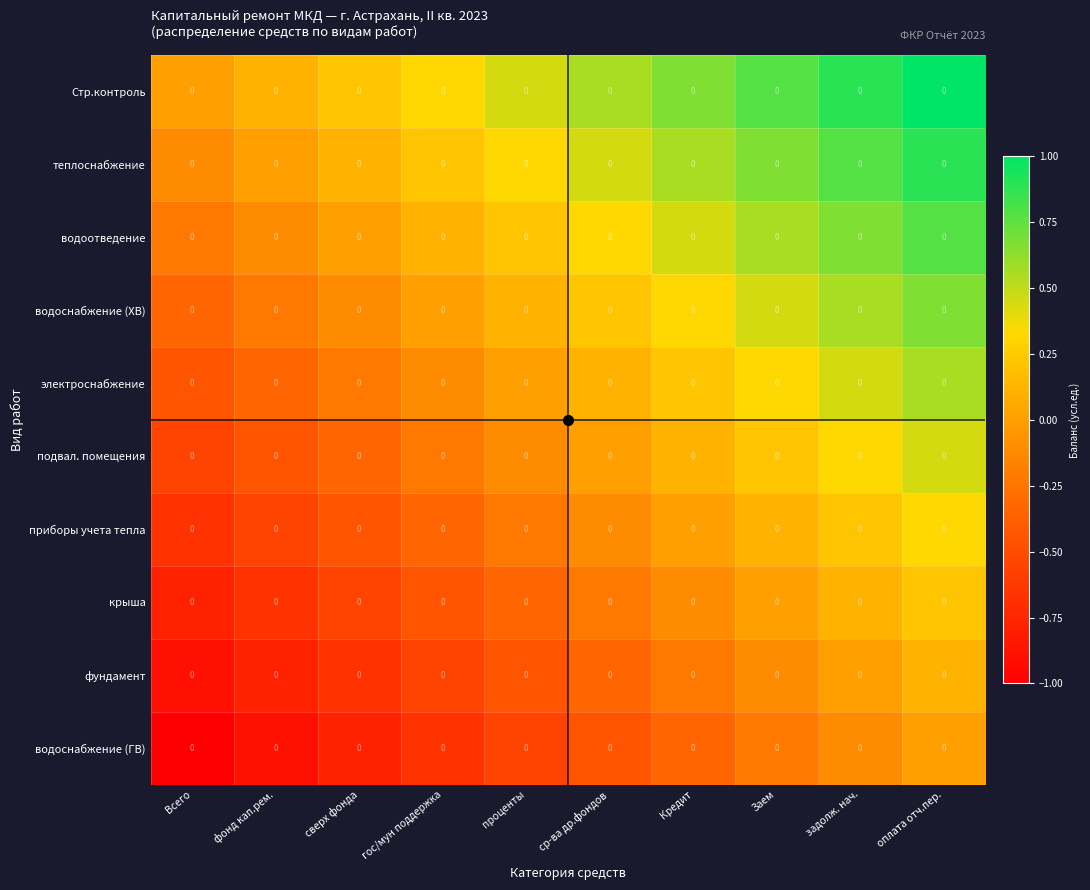

Reading left to right, what are all the values shown in this chart?

Стр.контроль: Всего=0.0	фонд кап.рем.=0.0	сверх фонда=0.0	гос/мун поддержка=0.0	проценты=0.0	ср-ва др.фондов=0.0	Кредит=0.0	Заем=0.0	задолж. нач.=0.0	оплата отч.пер.=0.0
теплоснабжение: Всего=0.0	фонд кап.рем.=0.0	сверх фонда=0.0	гос/мун поддержка=0.0	проценты=0.0	ср-ва др.фондов=0.0	Кредит=0.0	Заем=0.0	задолж. нач.=0.0	оплата отч.пер.=0.0
водоотведение: Всего=0.0	фонд кап.рем.=0.0	сверх фонда=0.0	гос/мун поддержка=0.0	проценты=0.0	ср-ва др.фондов=0.0	Кредит=0.0	Заем=0.0	задолж. нач.=0.0	оплата отч.пер.=0.0
водоснабжение (ХВ): Всего=0.0	фонд кап.рем.=0.0	сверх фонда=0.0	гос/мун поддержка=0.0	проценты=0.0	ср-ва др.фондов=0.0	Кредит=0.0	Заем=0.0	задолж. нач.=0.0	оплата отч.пер.=0.0
электроснабжение: Всего=0.0	фонд кап.рем.=0.0	сверх фонда=0.0	гос/мун поддержка=0.0	проценты=0.0	ср-ва др.фондов=0.0	Кредит=0.0	Заем=0.0	задолж. нач.=0.0	оплата отч.пер.=0.0
подвал. помещения: Всего=0.0	фонд кап.рем.=0.0	сверх фонда=0.0	гос/мун поддержка=0.0	проценты=0.0	ср-ва др.фондов=0.0	Кредит=0.0	Заем=0.0	задолж. нач.=0.0	оплата отч.пер.=0.0
приборы учета тепла: Всего=0.0	фонд кап.рем.=0.0	сверх фонда=0.0	гос/мун поддержка=0.0	проценты=0.0	ср-ва др.фондов=0.0	Кредит=0.0	Заем=0.0	задолж. нач.=0.0	оплата отч.пер.=0.0
крыша: Всего=0.0	фонд кап.рем.=0.0	сверх фонда=0.0	гос/мун поддержка=0.0	проценты=0.0	ср-ва др.фондов=0.0	Кредит=0.0	Заем=0.0	задолж. нач.=0.0	оплата отч.пер.=0.0
фундамент: Всего=0.0	фонд кап.рем.=0.0	сверх фонда=0.0	гос/мун поддержка=0.0	проценты=0.0	ср-ва др.фондов=0.0	Кредит=0.0	Заем=0.0	задолж. нач.=0.0	оплата отч.пер.=0.0
водоснабжение (ГВ): Всего=0.0	фонд кап.рем.=0.0	сверх фонда=0.0	гос/мун поддержка=0.0	проценты=0.0	ср-ва др.фондов=0.0	Кредит=0.0	Заем=0.0	задолж. нач.=0.0	оплата отч.пер.=0.0